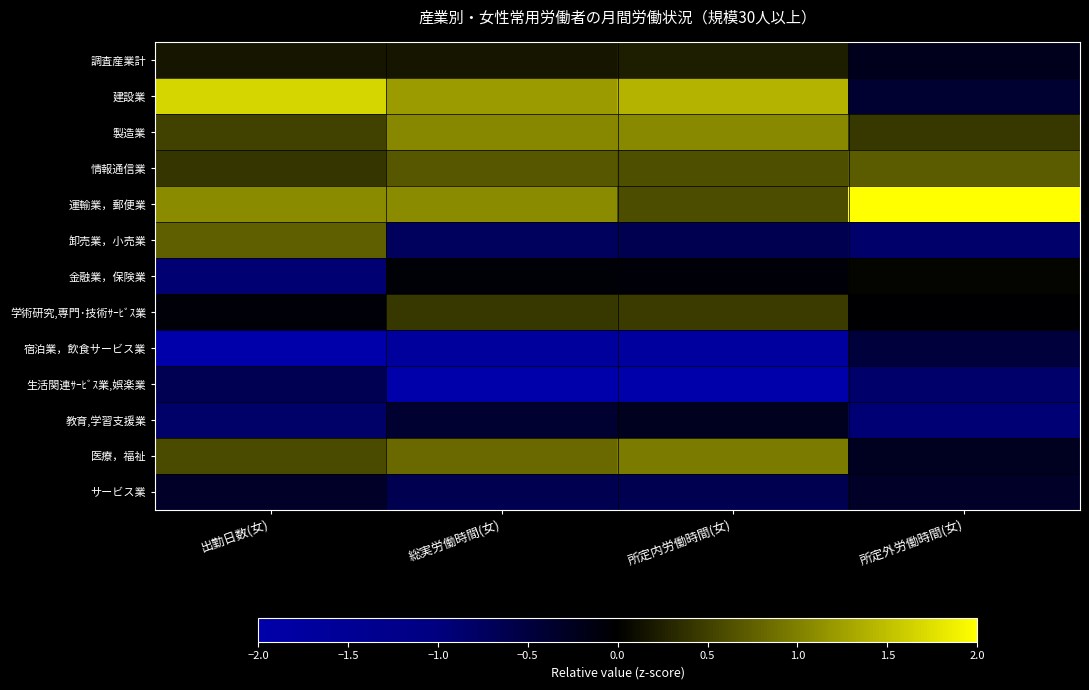

Rank the series by their maximum value, from lowest to highest.

生活関連ｻｰﾋﾞｽ業,娯楽業, 宿泊業，飲食サービス業, サービス業, 教育,学習支援業, 金融業，保険業, 調査産業計, 学術研究,専門･技術ｻｰﾋﾞｽ業, 情報通信業, 卸売業，小売業, 医療，福祉, 製造業, 建設業, 運輸業，郵便業